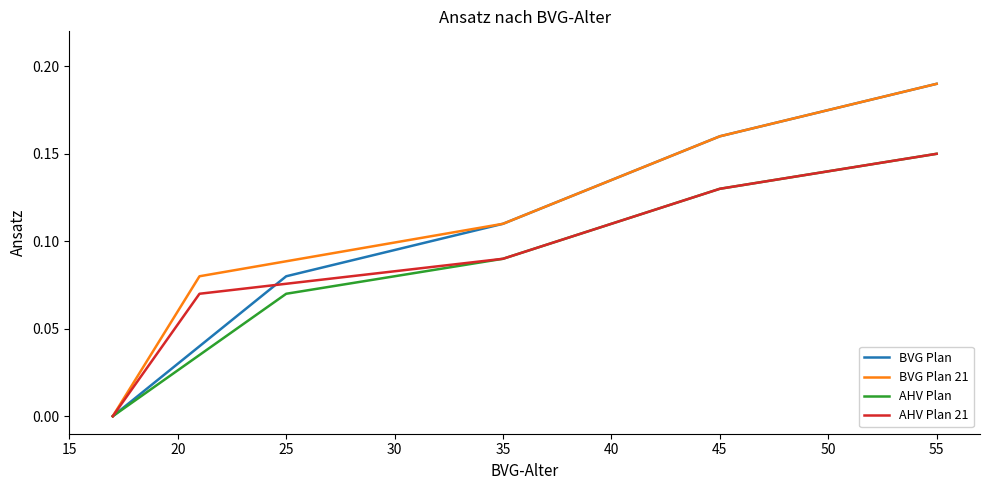

What is the difference between the second highest and second lowest values in the BVG Plan 21 series?

0.1